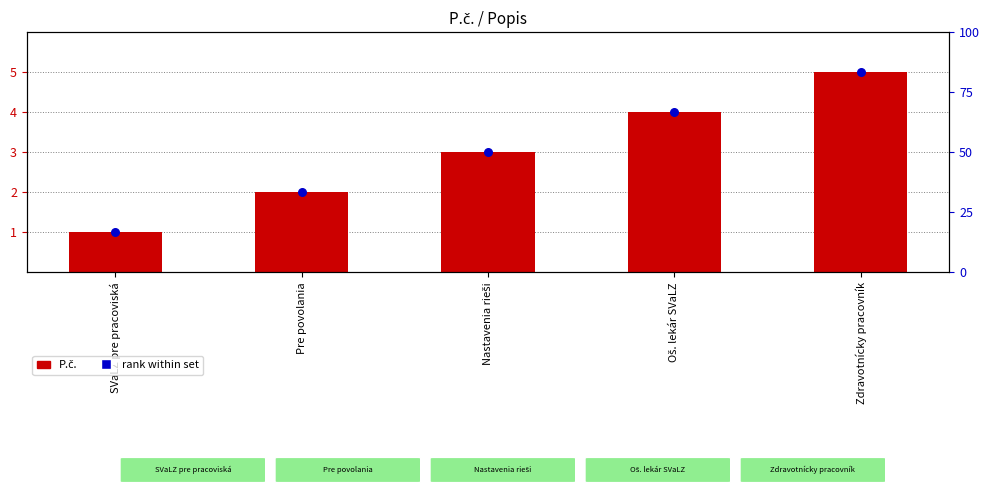

Which series contains the lowest Y value?

P.č.